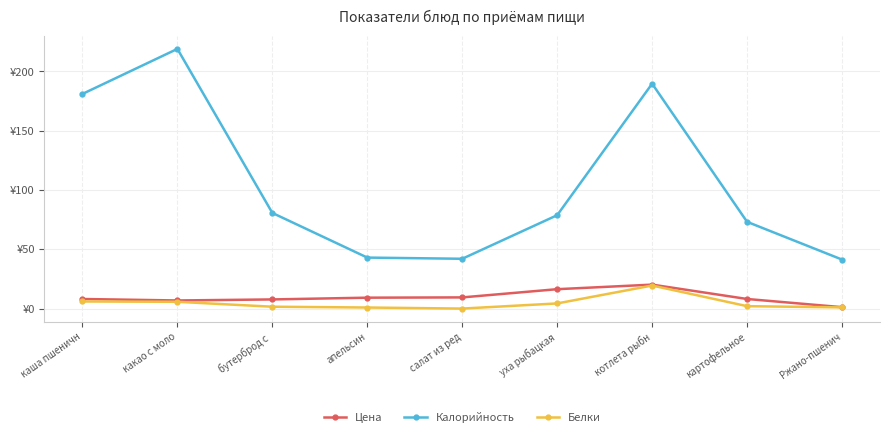

At which label does Цена reach its peak?

котлета рыбн